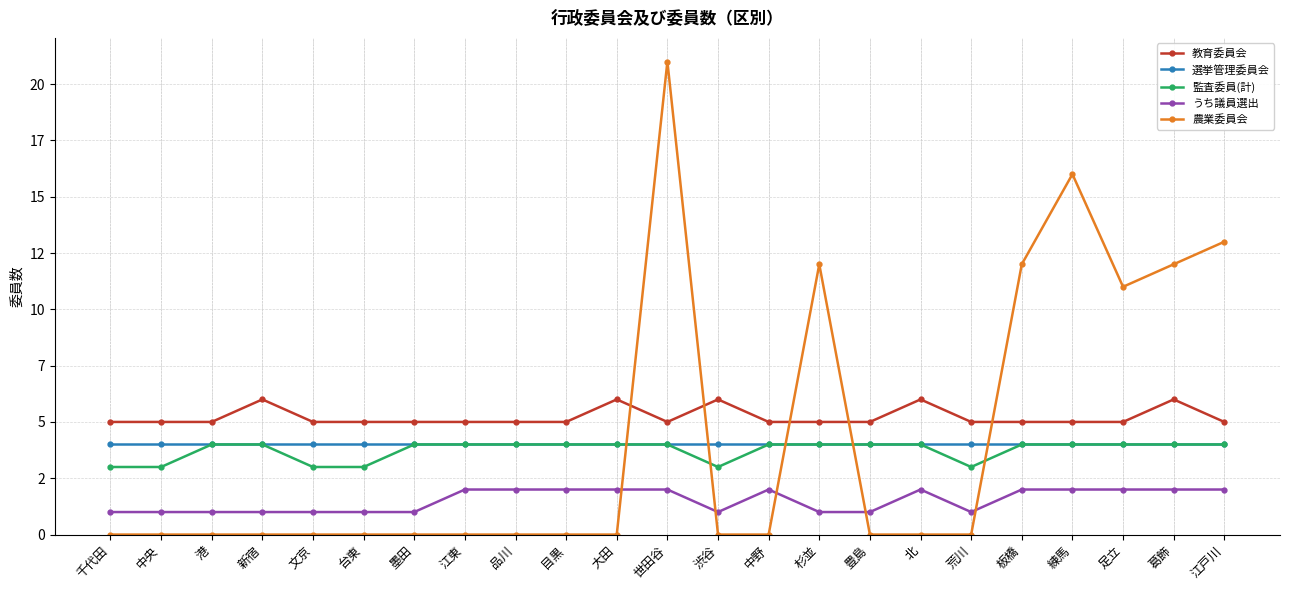

Reading right to left, list all the values displayed in this chart.

教育委員会: 江戸川=5	葛飾=6	足立=5	練馬=5	板橋=5	荒川=5	北=6	豊島=5	杉並=5	中野=5	渋谷=6	世田谷=5	大田=6	目黒=5	品川=5	江東=5	墨田=5	台東=5	文京=5	新宿=6	港=5	中央=5	千代田=5
選挙管理委員会: 江戸川=4	葛飾=4	足立=4	練馬=4	板橋=4	荒川=4	北=4	豊島=4	杉並=4	中野=4	渋谷=4	世田谷=4	大田=4	目黒=4	品川=4	江東=4	墨田=4	台東=4	文京=4	新宿=4	港=4	中央=4	千代田=4
監査委員(計): 江戸川=4	葛飾=4	足立=4	練馬=4	板橋=4	荒川=3	北=4	豊島=4	杉並=4	中野=4	渋谷=3	世田谷=4	大田=4	目黒=4	品川=4	江東=4	墨田=4	台東=3	文京=3	新宿=4	港=4	中央=3	千代田=3
うち議員選出: 江戸川=2	葛飾=2	足立=2	練馬=2	板橋=2	荒川=1	北=2	豊島=1	杉並=1	中野=2	渋谷=1	世田谷=2	大田=2	目黒=2	品川=2	江東=2	墨田=1	台東=1	文京=1	新宿=1	港=1	中央=1	千代田=1
農業委員会: 江戸川=13	葛飾=12	足立=11	練馬=16	板橋=12	荒川=0	北=0	豊島=0	杉並=12	中野=0	渋谷=0	世田谷=21	大田=0	目黒=0	品川=0	江東=0	墨田=0	台東=0	文京=0	新宿=0	港=0	中央=0	千代田=0